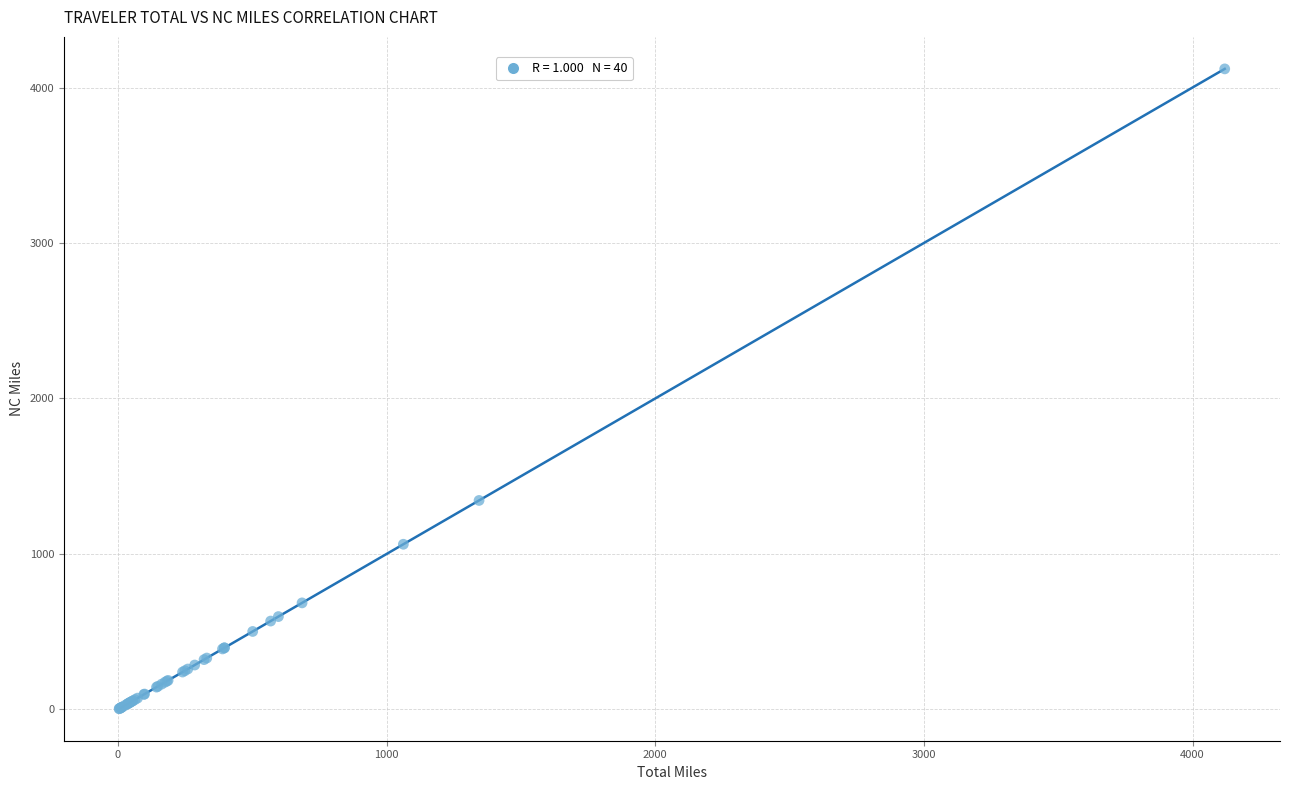

What Y value in the scatter plot is closest to 2062?

1344.3